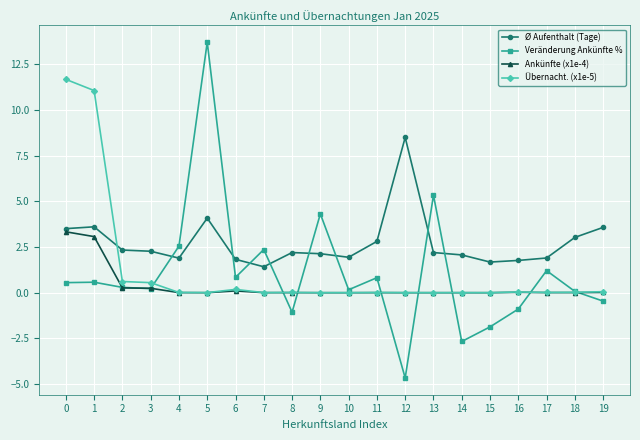

Is this an area chart (filled region under the line)?

No